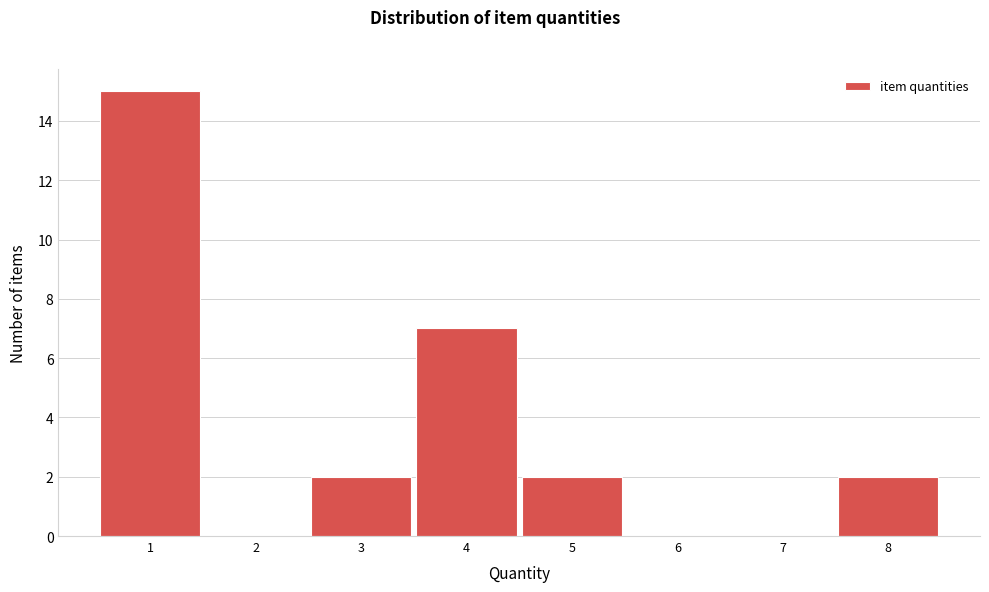

Reading left to right, list every bar in this chart as the range it spans on the x-axis followed by its height. The values are not printed on the chart, so give them approximately, as read against the axis.

0.5 to 1.5: 15
1.5 to 2.5: 0
2.5 to 3.5: 2
3.5 to 4.5: 7
4.5 to 5.5: 2
5.5 to 6.5: 0
6.5 to 7.5: 0
7.5 to 8.5: 2